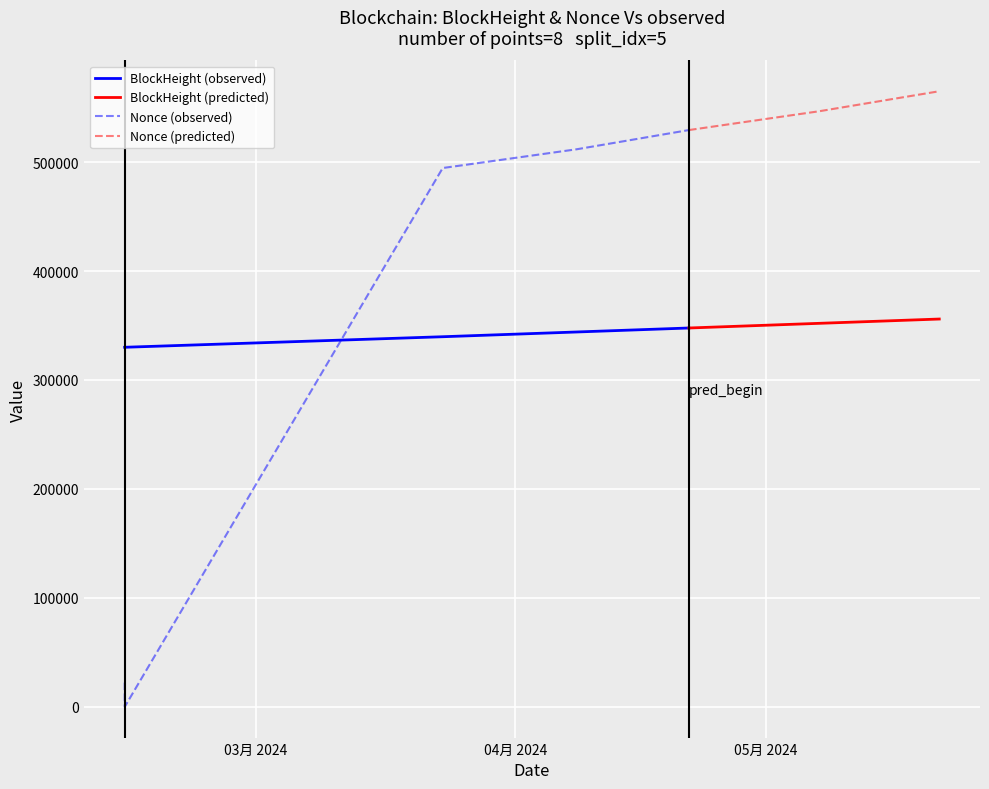

Where is the first local minimum for Amount?

2024-02-14 07:12:00